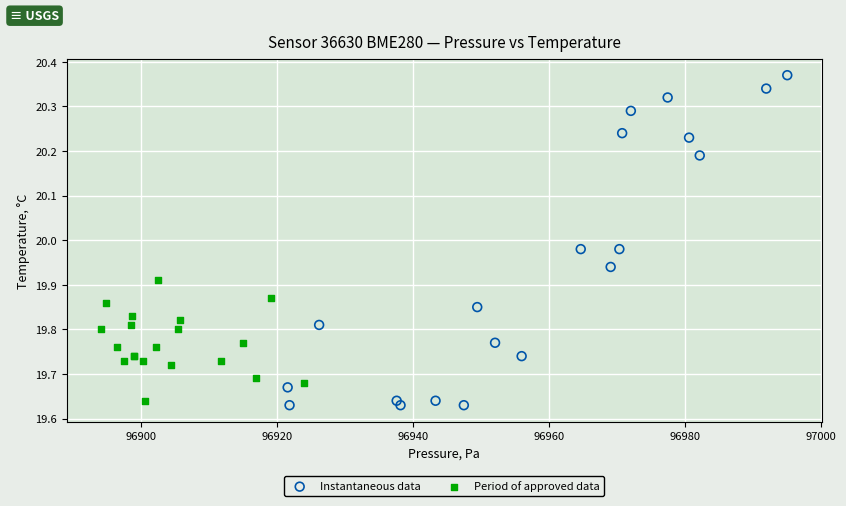

Which series reaches the minimum Y coordinate?

Instantaneous data